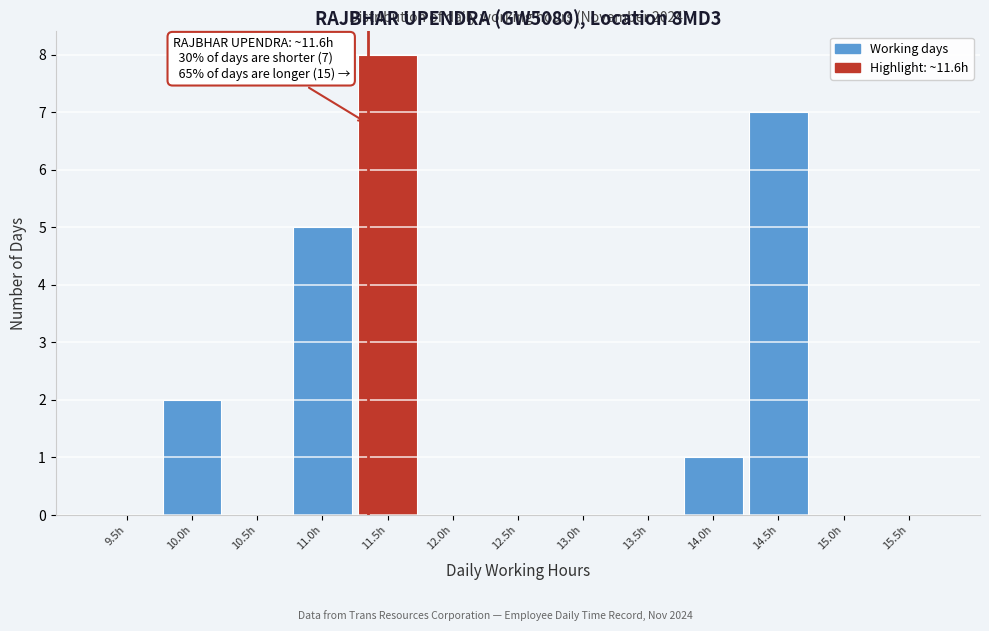

Reading left to right, what are all the values shown in this chart?

9.5h=0	10.0h=2	10.5h=0	11.0h=5	11.5h=8	12.0h=0	12.5h=0	13.0h=0	13.5h=0	14.0h=1	14.5h=7	15.0h=0	15.5h=0